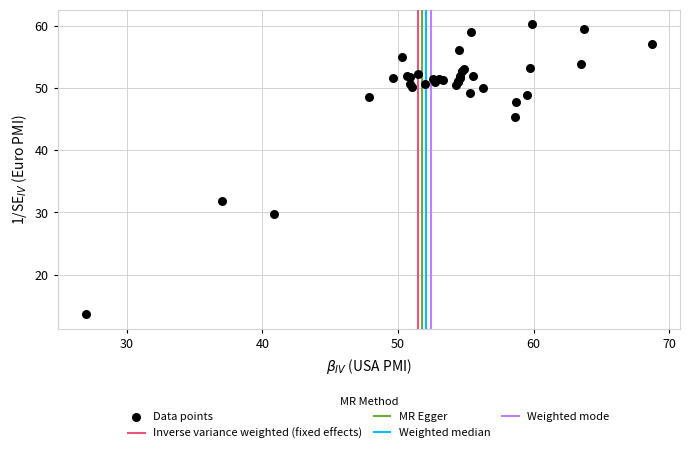

What Y value in the scatter plot is closest to 36?

31.9